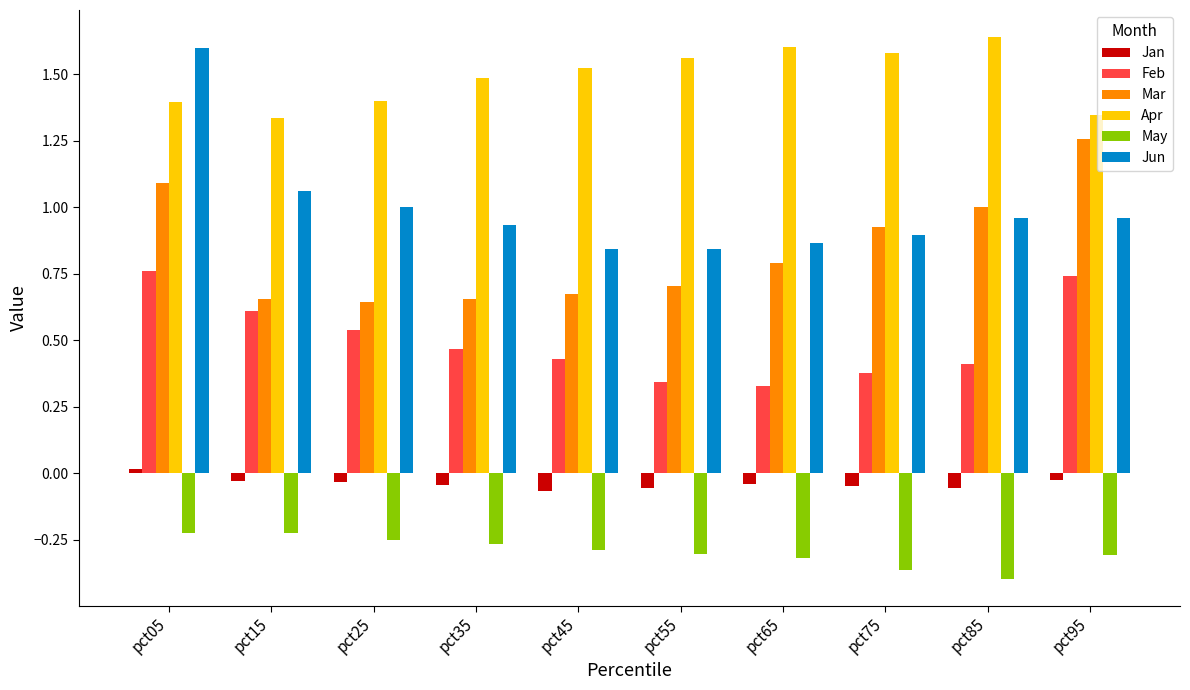

Which series has the widest spread of values?

Jun